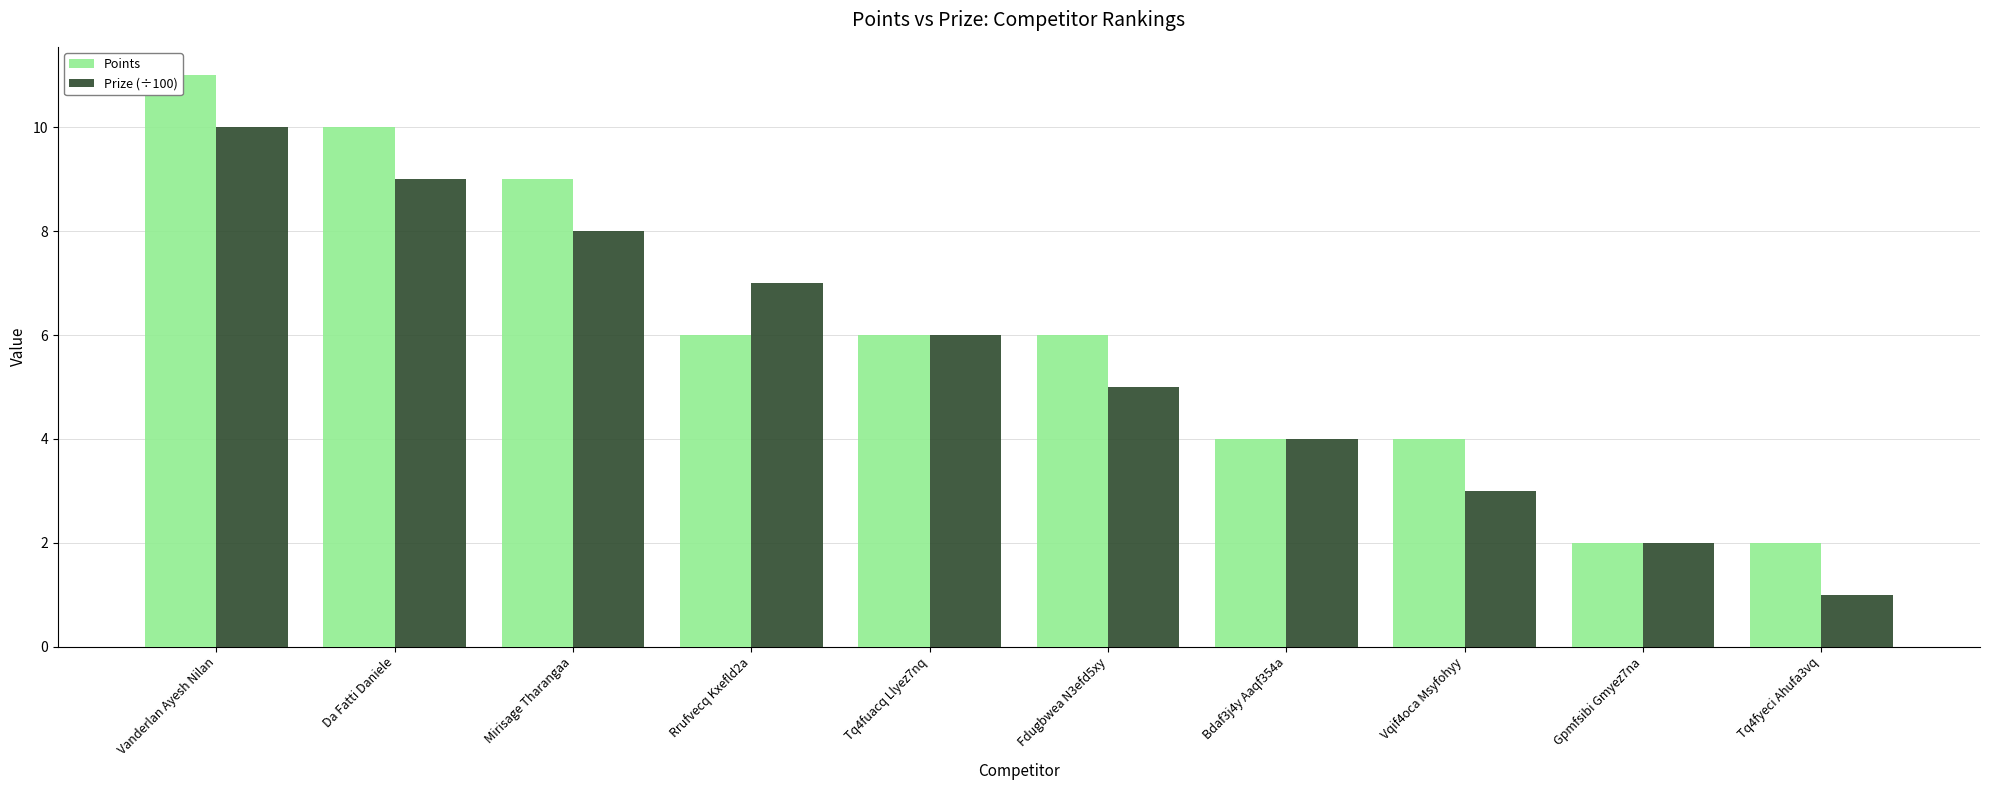

How many groups of bars are there?

10